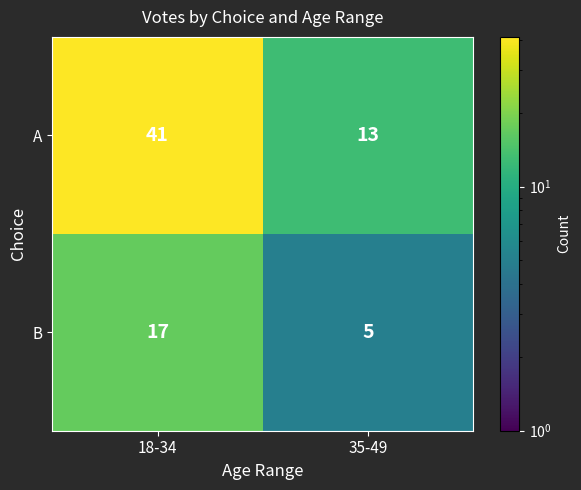

Is it true that A equals 13 at 35-49?

True